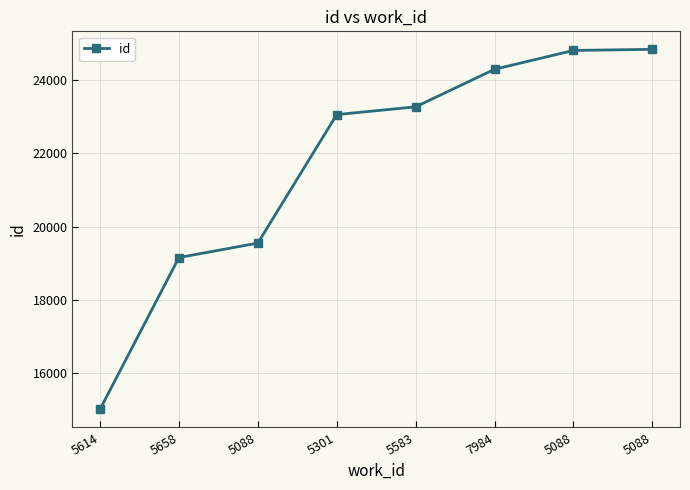

The chart shows a value of 19154 at 5658. True or false?

True